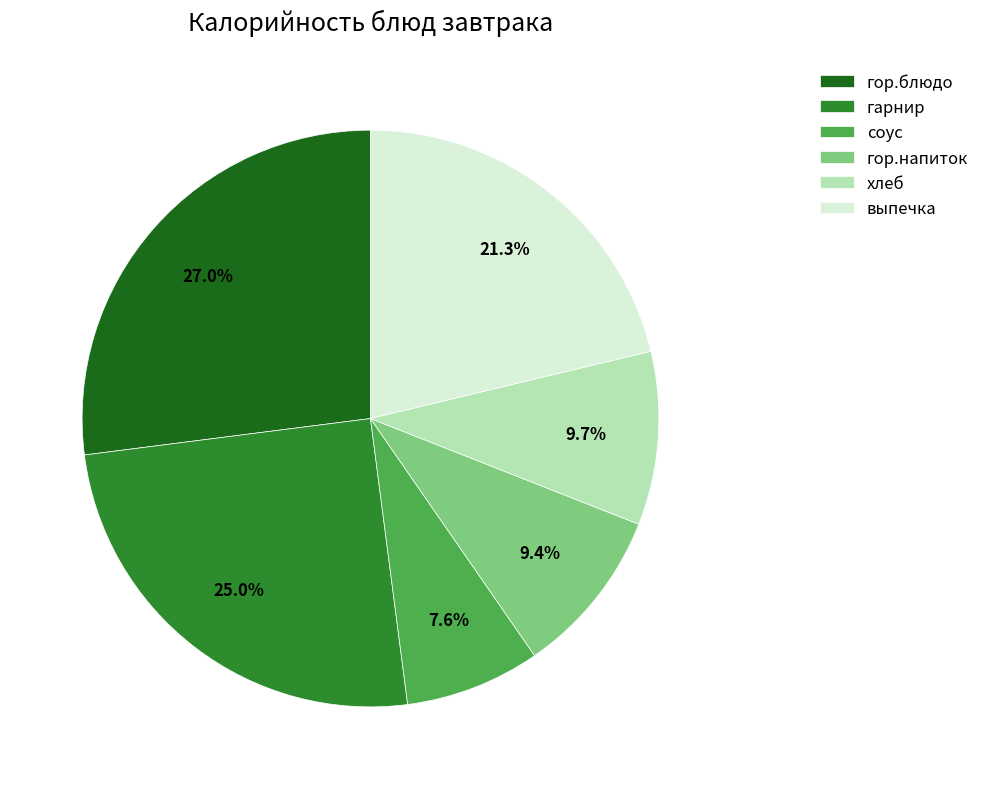

To the nearest percent, what percentage of the pie is гарнир?

25%